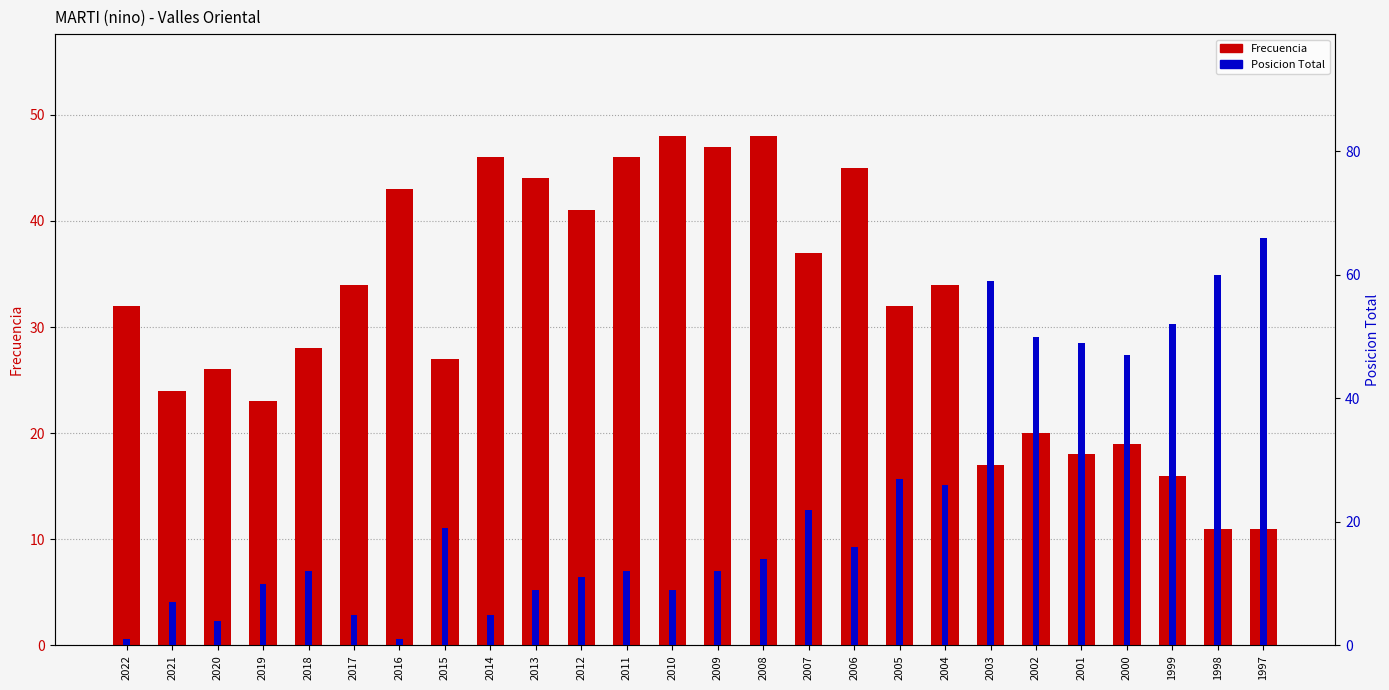

What is the difference between the maximum and minimum values in the Posicion Total series?

65